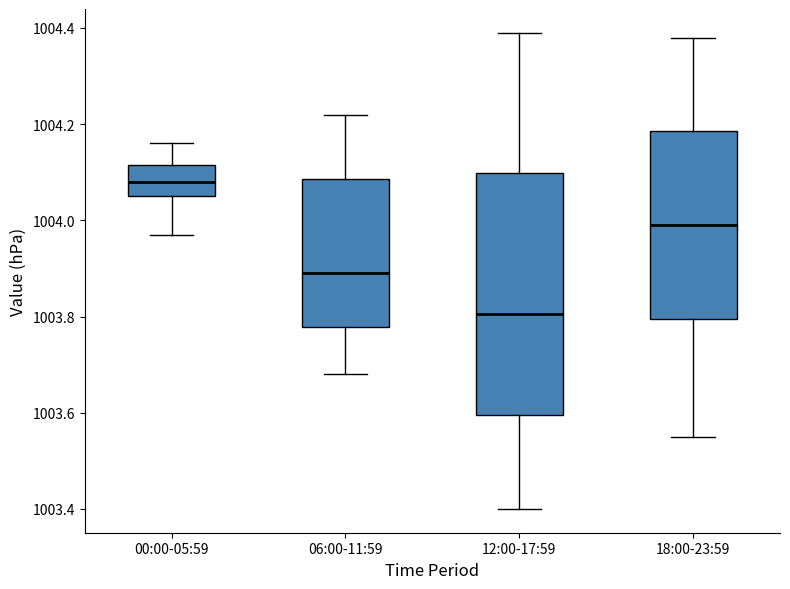

Where does the upper whisker of the box for 00:00-05:59 end on the y-axis? The values are not printed on the chart, so give them approximately, as read against the axis.

1004.16